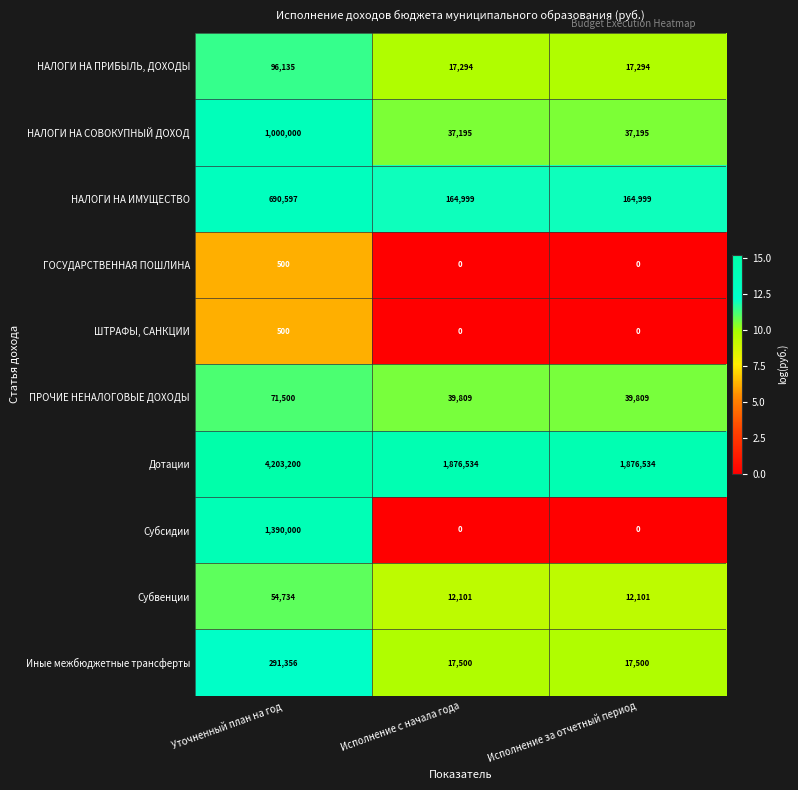

At how many categories does at least one series exceed 15?

3